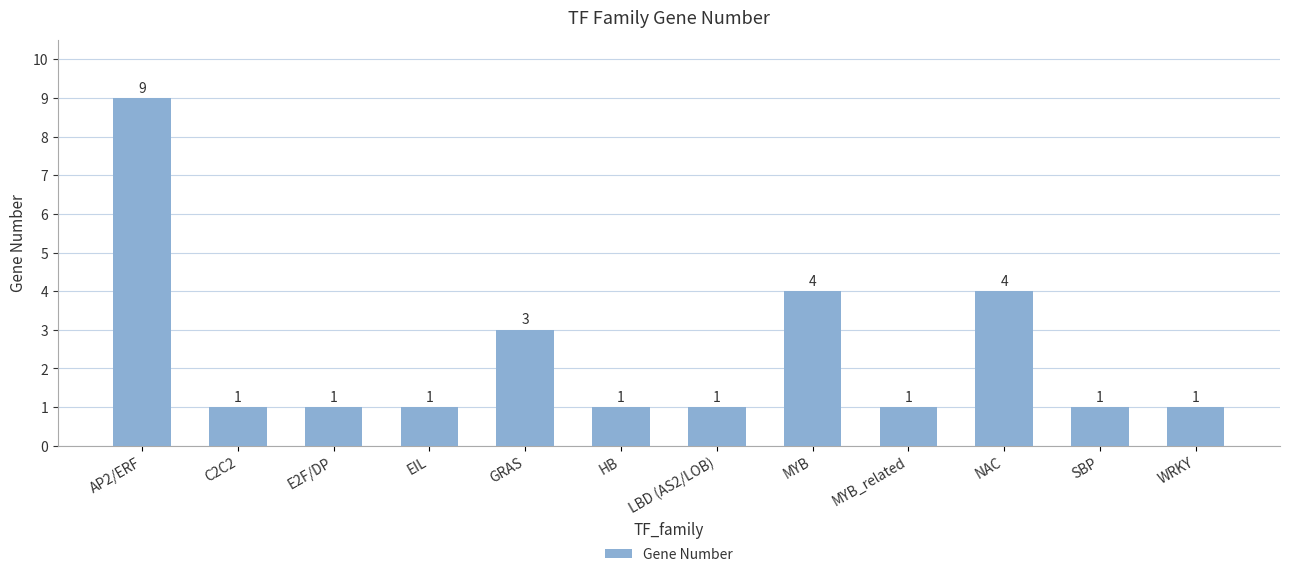

What is the smallest value displayed?

1